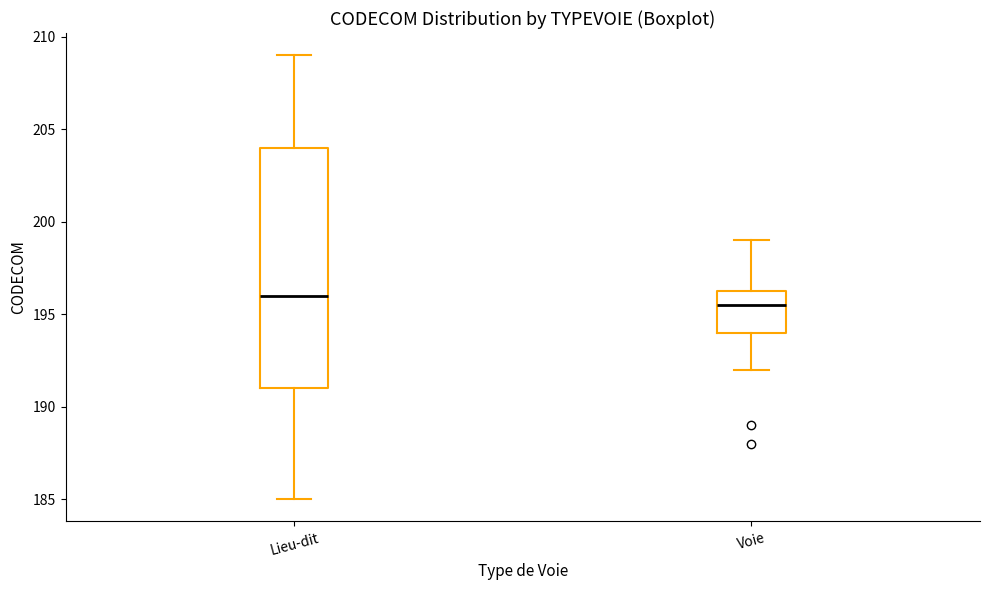

Reading left to right, read every box against the y-axis: the position of its median line, the range the box covers, and the ends of its whiskers. The values are not printed on the chart, so give them approximately, as read against the axis.

Lieu-dit: median 196.0, box 191.0 to 204.0, whiskers 185.0 to 209.0
Voie: median 195.5, box 194.0 to 196.5, whiskers 192.0 to 199.0